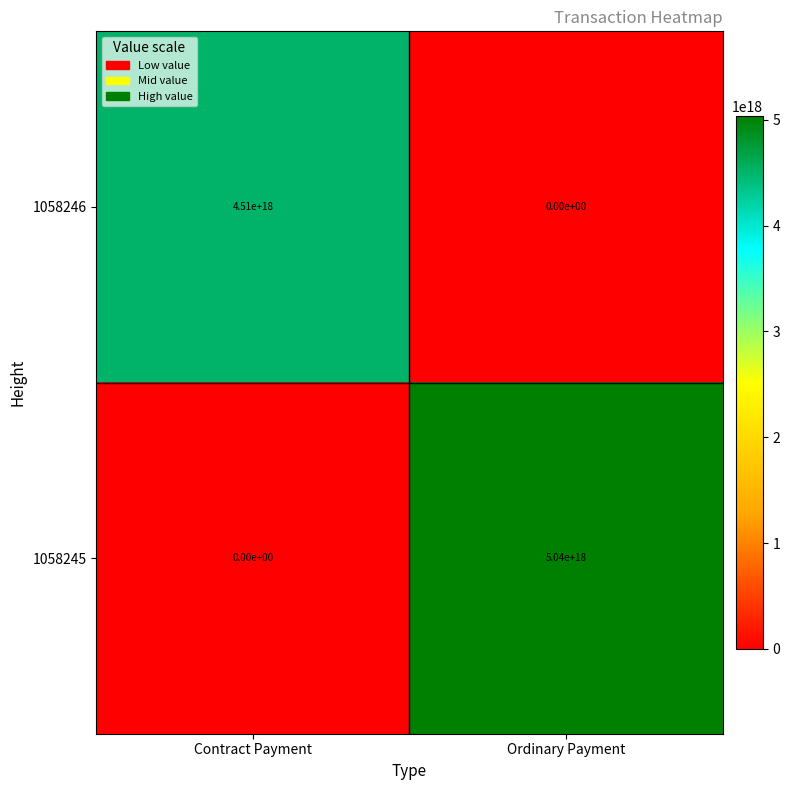

Rank the series at Ordinary Payment from lowest to highest value.

1058246, 1058245